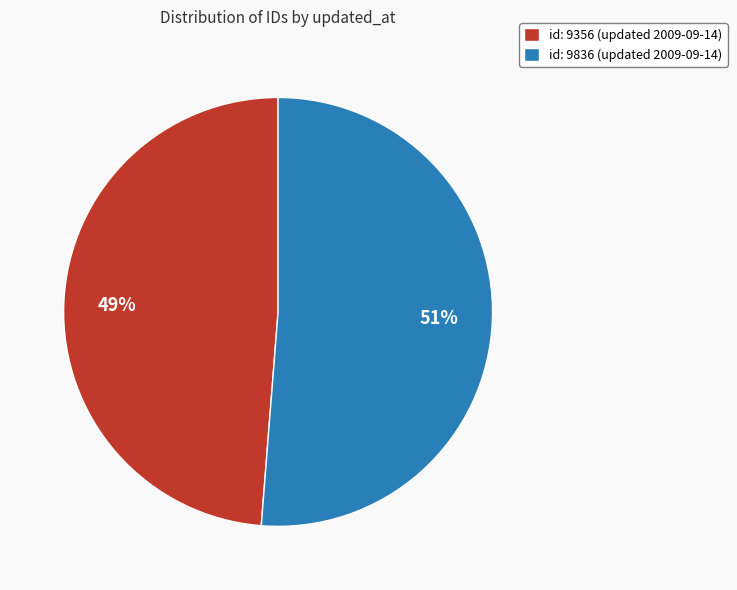

Is there a majority slice in this chart?

Yes